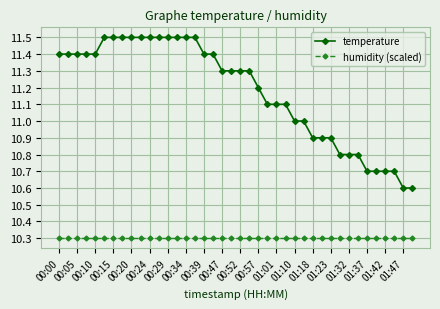

List the series in order of their peak value, highest first.

temperature, humidity (scaled)